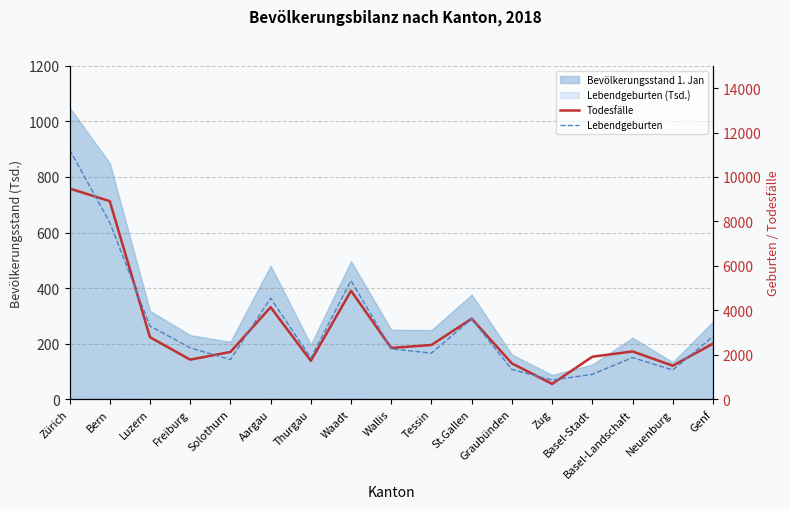

True or false: Todesfälle and Lebendgeburten cross at least once.

True